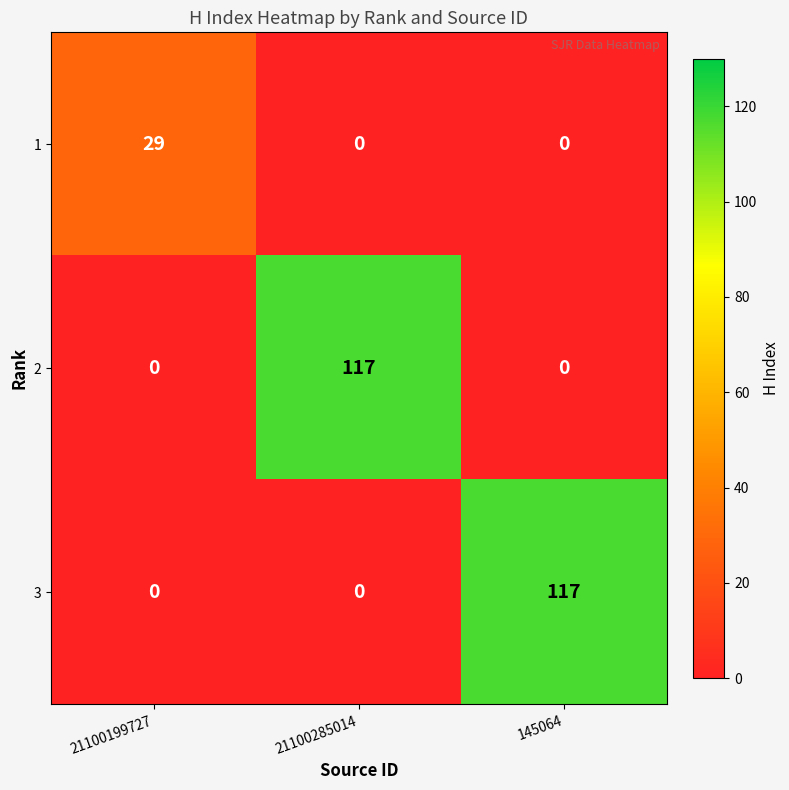

Reading left to right, what are all the values shown in this chart?

1: 29	0	0
2: 0	117	0
3: 0	0	117